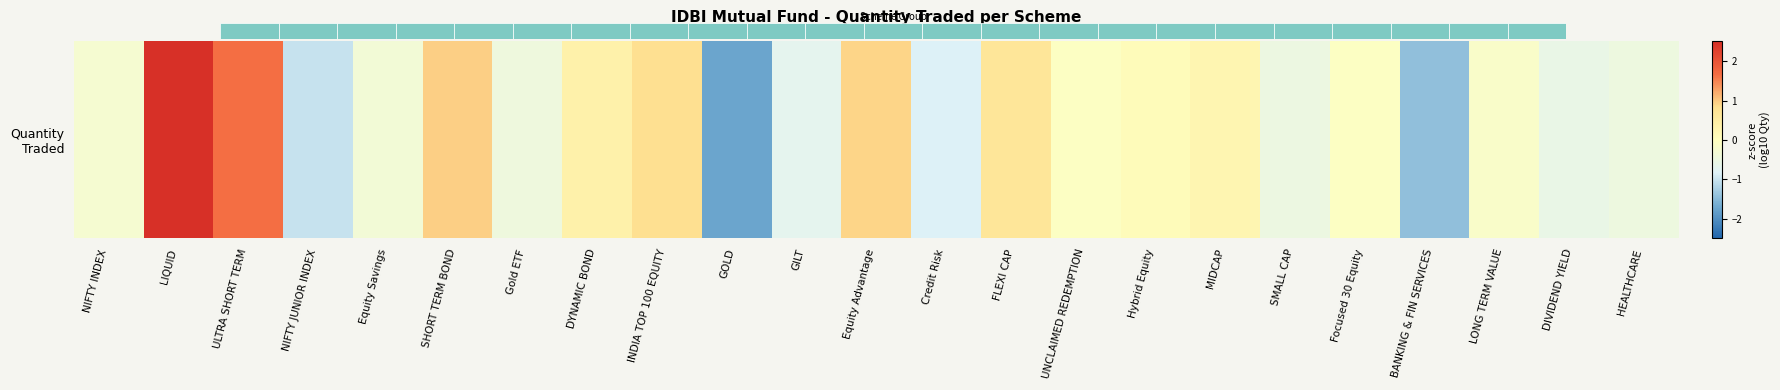

How many series are shown in this chart?

1